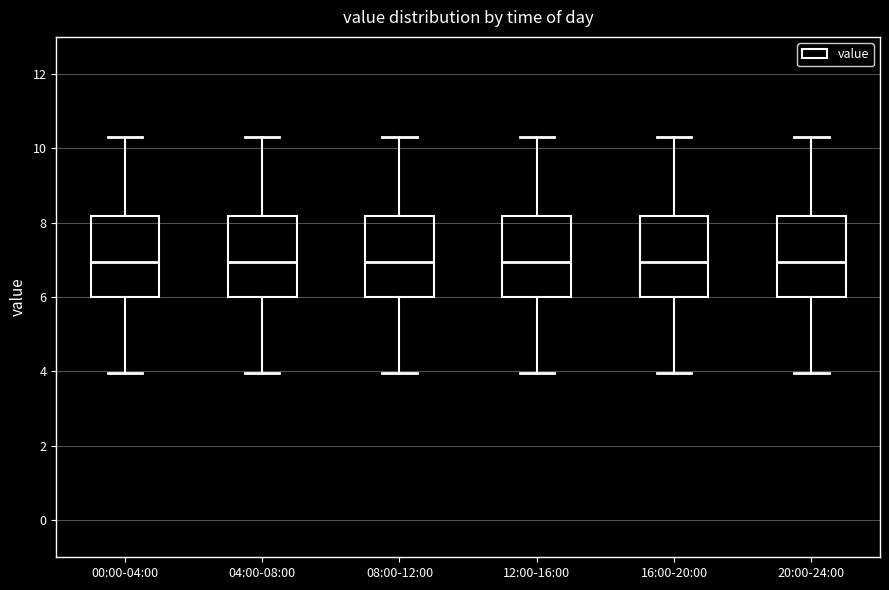

Reading left to right, read every box against the y-axis: the position of its median line, the range the box covers, and the ends of its whiskers. The values are not printed on the chart, so give them approximately, as read against the axis.

00:00-04:00: median 7.0, box 6.0 to 8.2, whiskers 4.0 to 10.4
04:00-08:00: median 7.0, box 6.0 to 8.2, whiskers 4.0 to 10.4
08:00-12:00: median 7.0, box 6.0 to 8.2, whiskers 4.0 to 10.4
12:00-16:00: median 7.0, box 6.0 to 8.2, whiskers 4.0 to 10.4
16:00-20:00: median 7.0, box 6.0 to 8.2, whiskers 4.0 to 10.4
20:00-24:00: median 7.0, box 6.0 to 8.2, whiskers 4.0 to 10.4